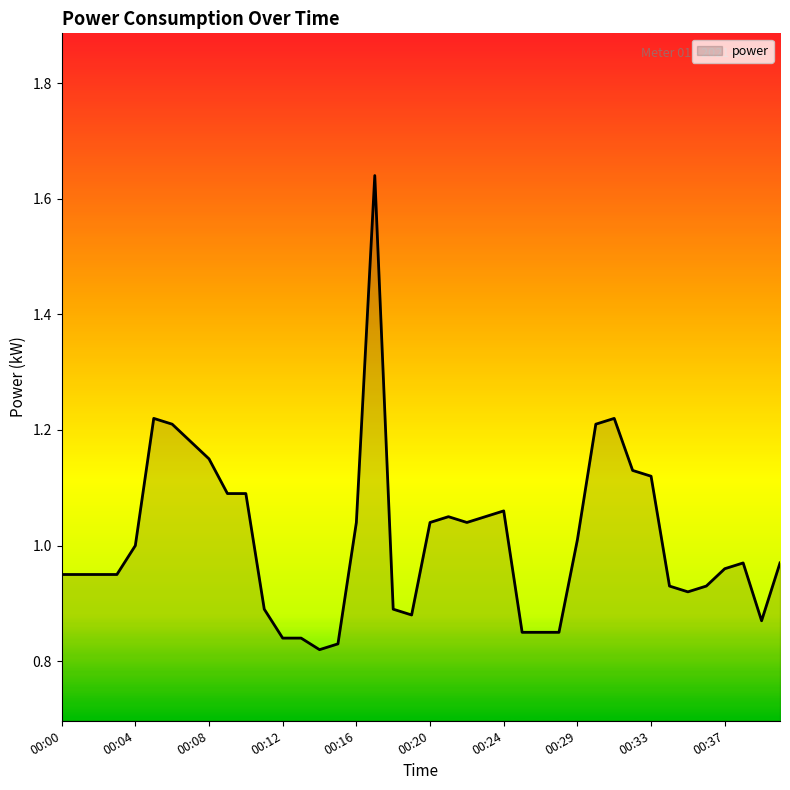

How many lines are shown in the chart?

1